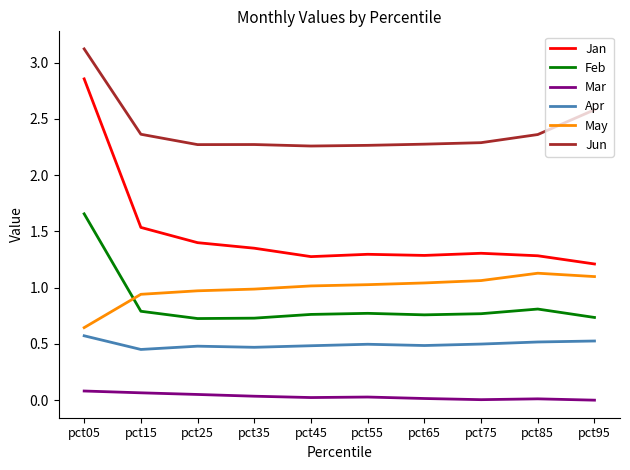

Is this an area chart (filled region under the line)?

No